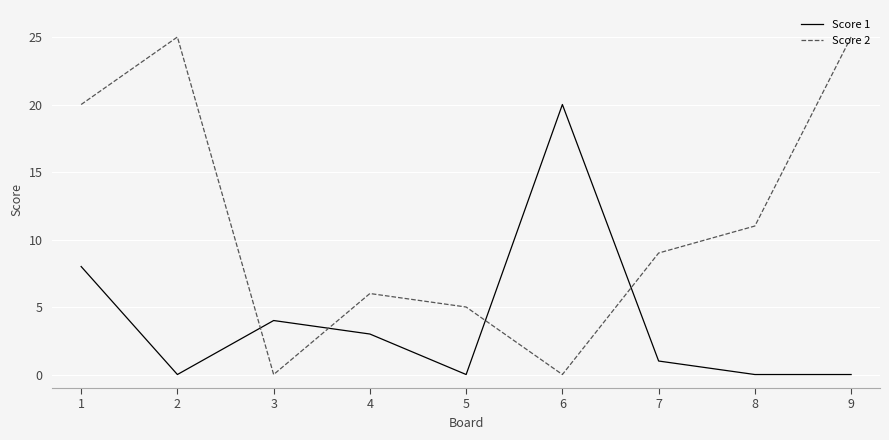

Which series has the largest total across all categories?

Score 2